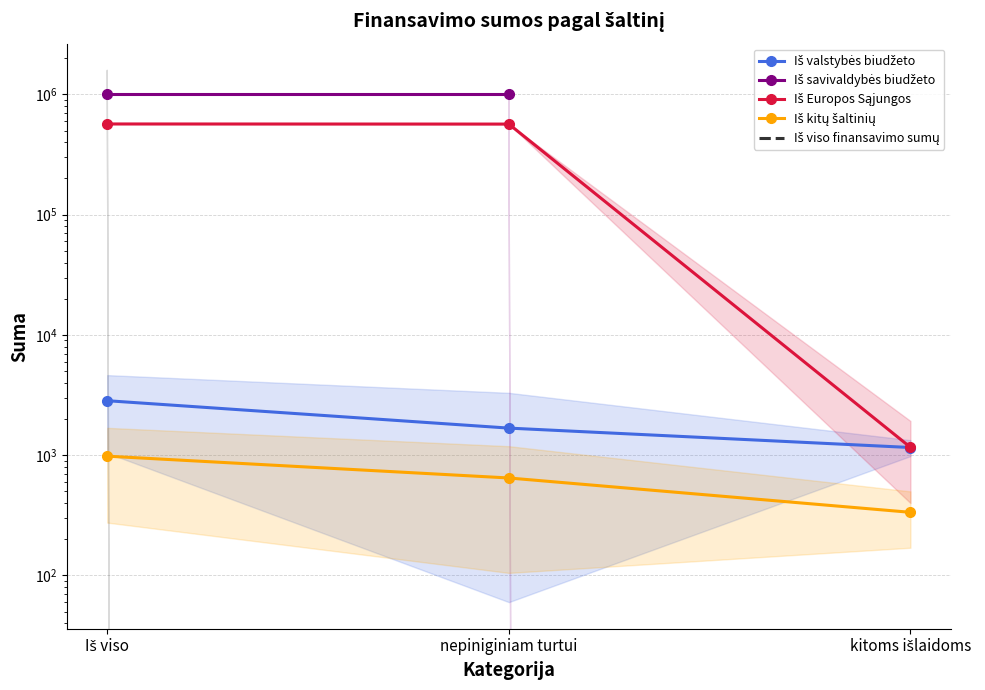

What is the difference between the maximum and minimum values in the Iš valstybės biudžeto series?

1680.0